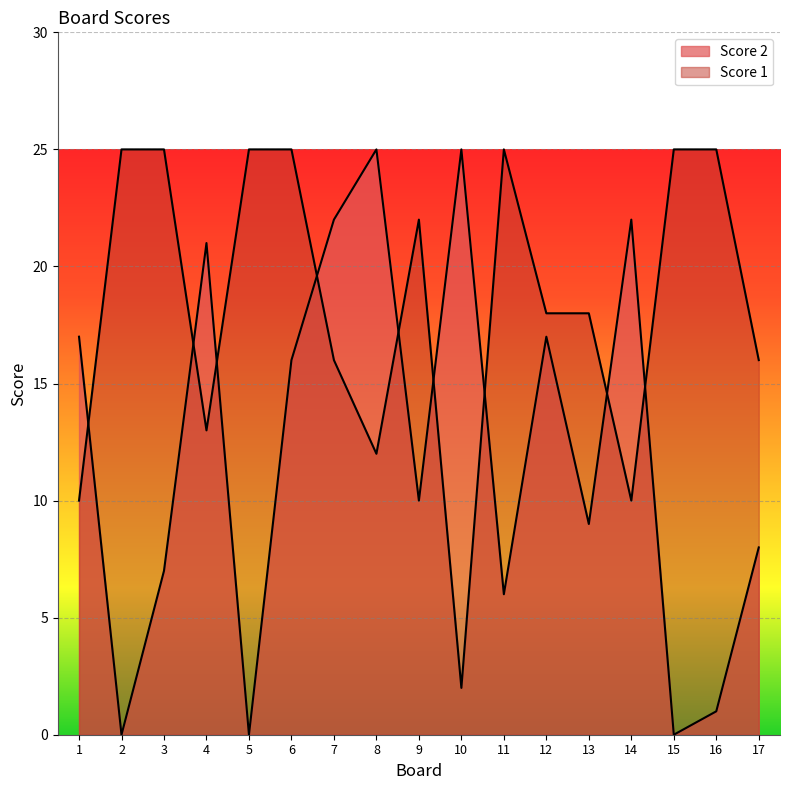

How many values in the Score 1 series exceed 18?

8